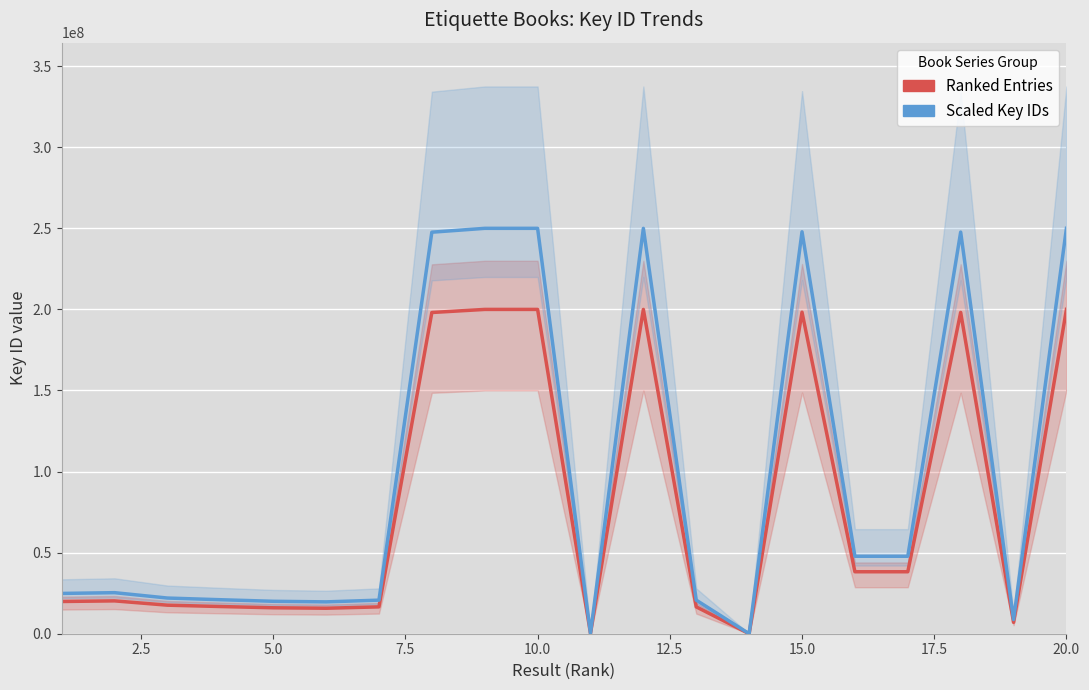

True or false: Scaled Key IDs and Ranked Entries intersect in this chart.

False